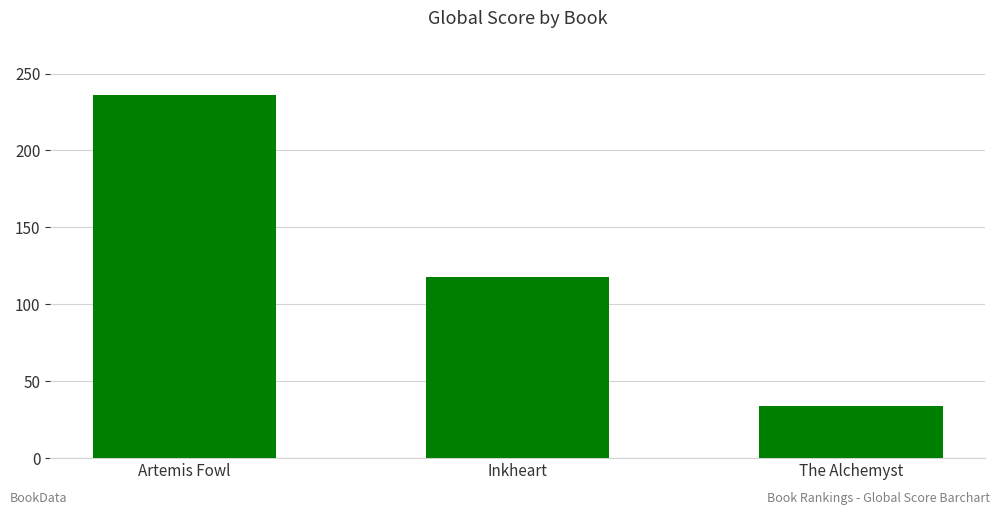

Is it true that the value at Inkheart is 47?

False